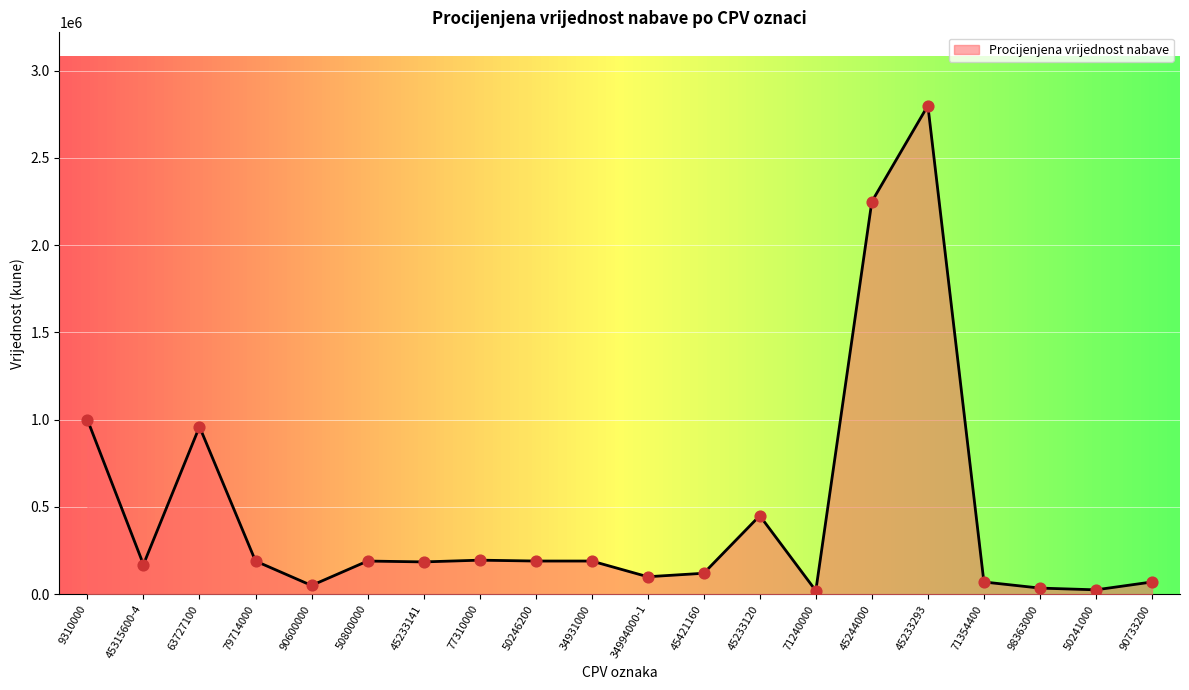

What is the change in value from 45421160 to 90733200?

-50000